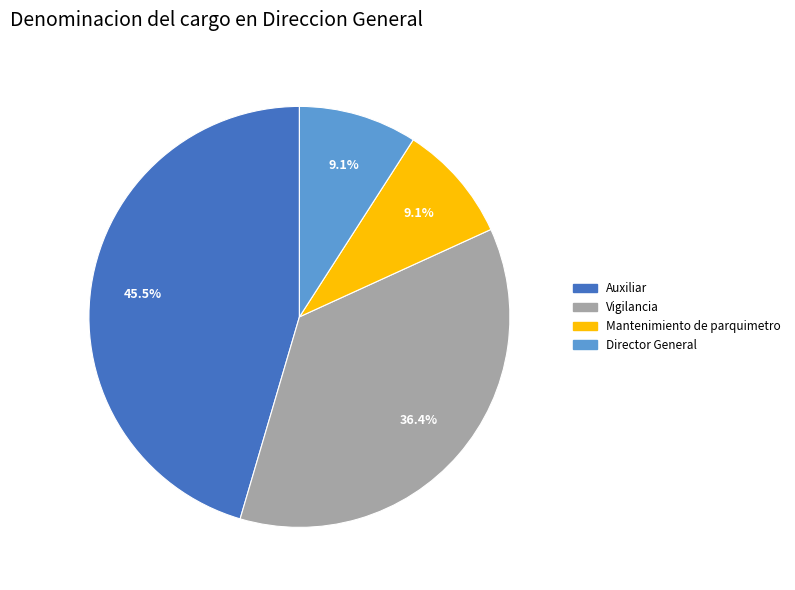

To the nearest percent, what portion does Mantenimiento de parquimetro represent?

9%